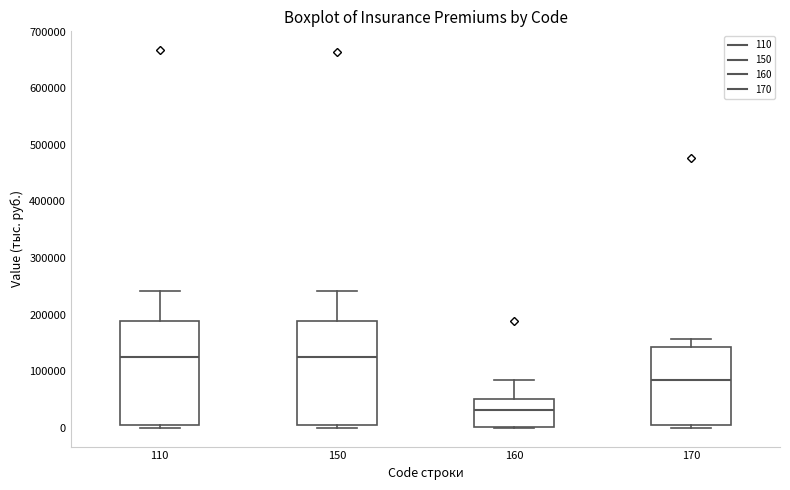

Reading left to right, transcribe this box plot: for each box, give where its median line is, the range the box spans, and where its two whiskers end, as read against the y-axis. The values are not printed on the chart, so give them approximately, as read against the axis.

110: median 130000, box 0 to 190000, whiskers 0 (just below the box's lower edge) to 240000
150: median 130000, box 0 to 190000, whiskers 0 (just below the box's lower edge) to 240000
160: median 30000, box 0 to 50000, whiskers 0 to 80000
170: median 80000, box 0 to 140000, whiskers 0 (just below the box's lower edge) to 160000